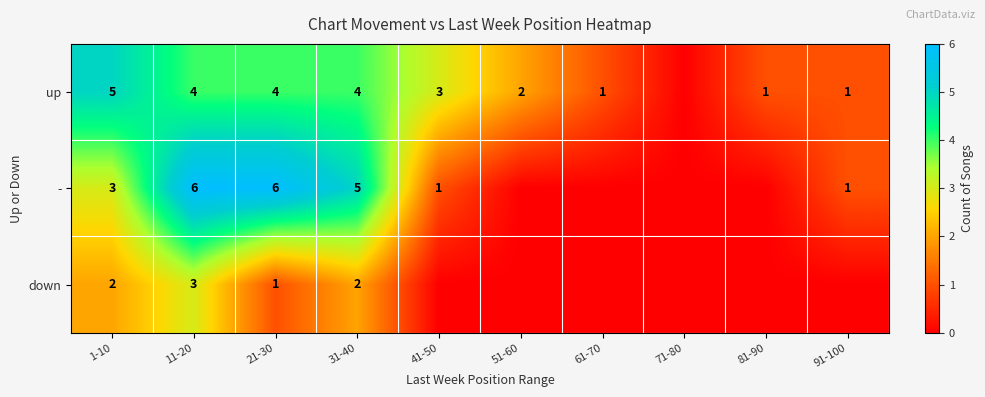

What is the maximum value shown in the chart?

6